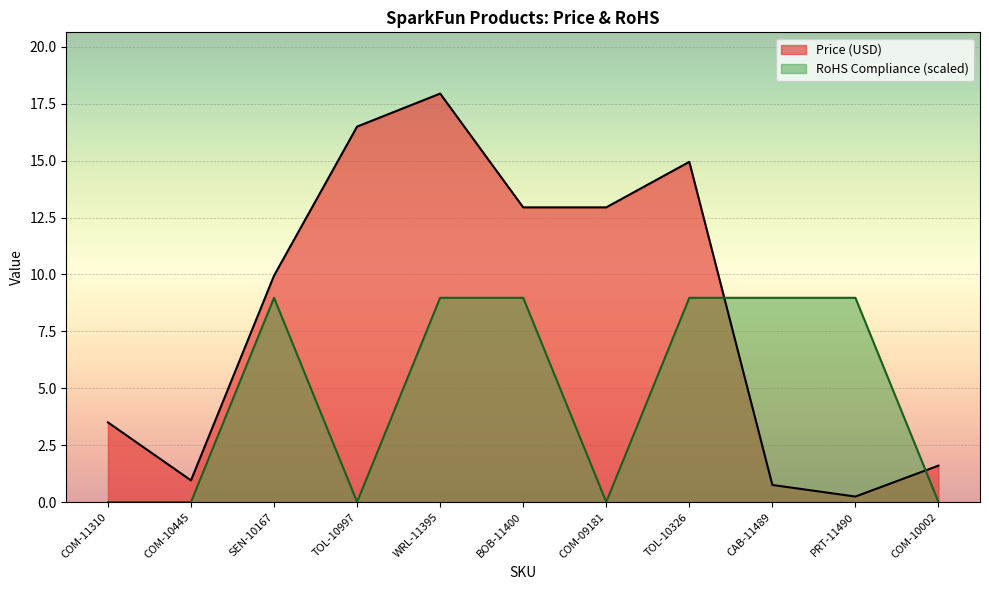

Where is Price (USD) nearest to the value 9?

SEN-10167